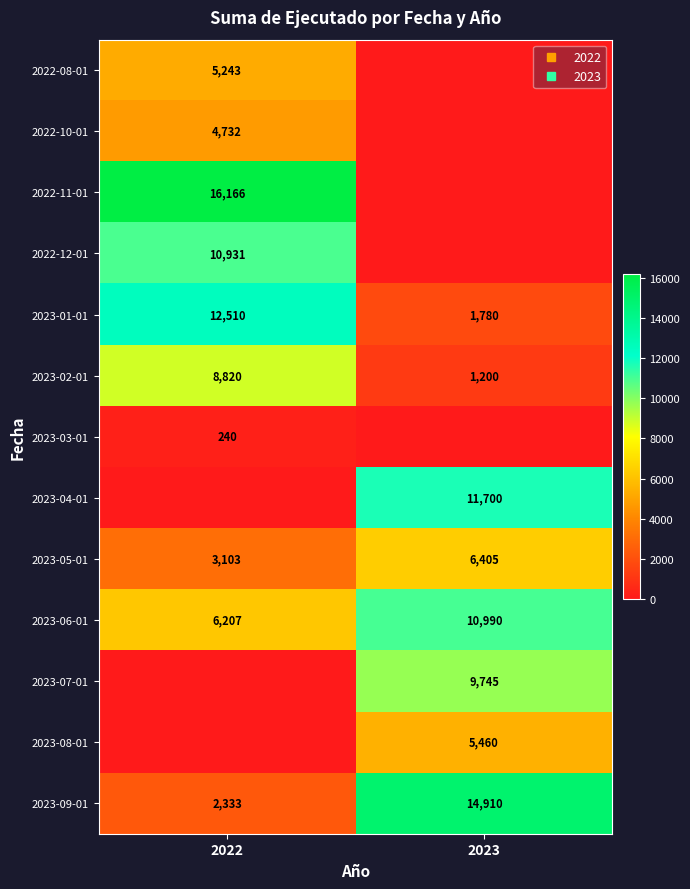

What is the total value across all series at 2022?

70285.0